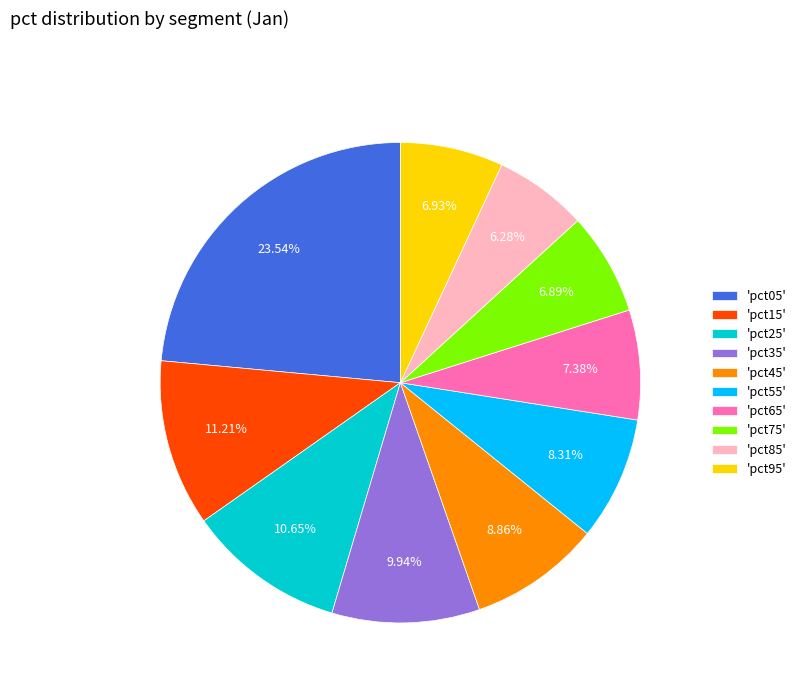

To the nearest percent, what is the average slice percentage?

10%